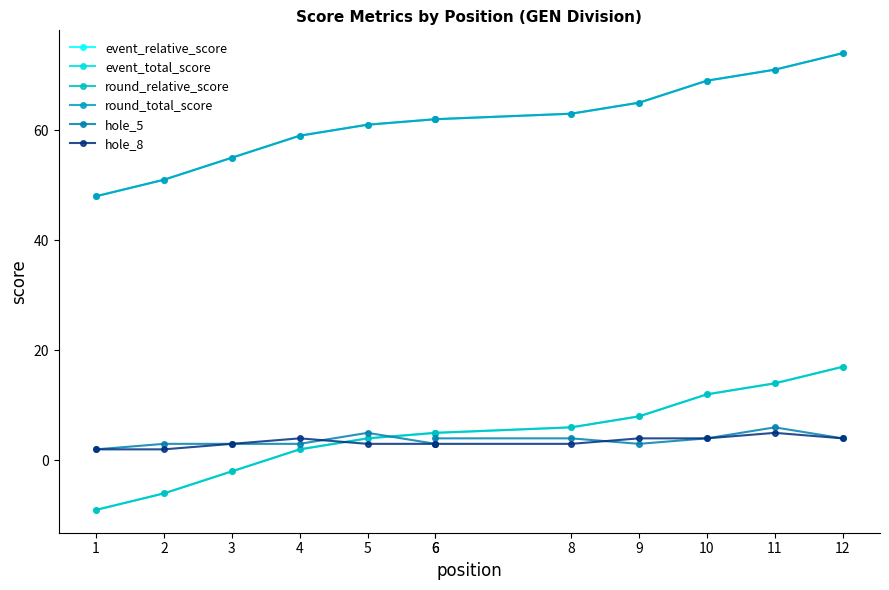

Does the chart have visible grid lines?

No